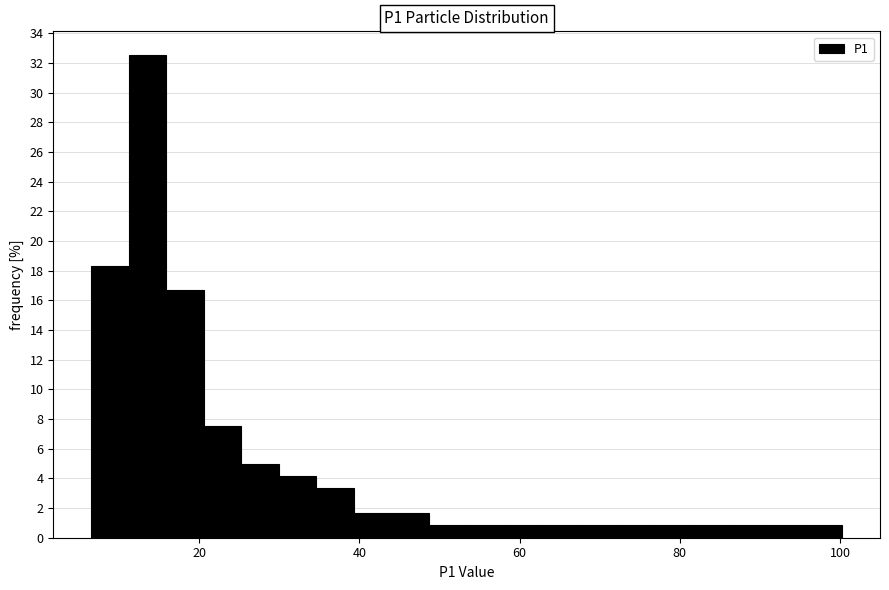

Around what value on the x-axis is the tallest bar? Give the approximate position of its centre, as read against the axis.

14